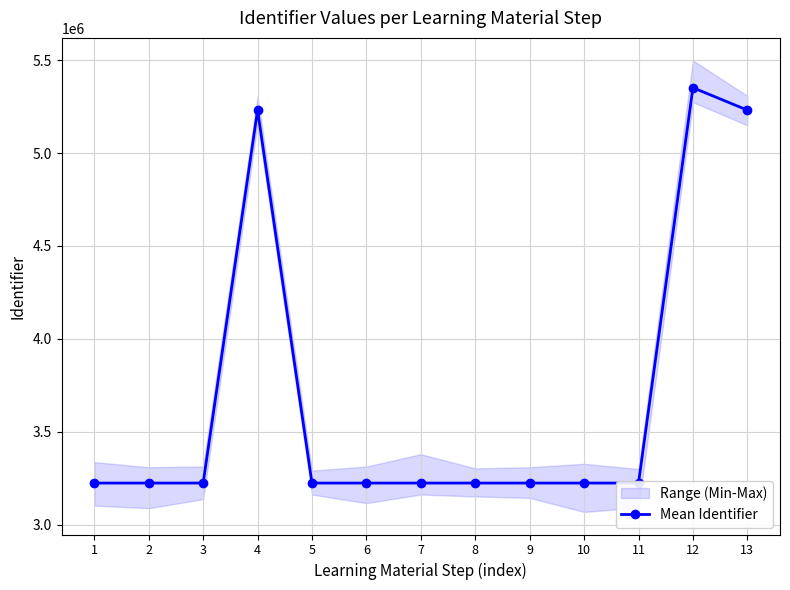

What is the difference between the maximum and minimum values?

2128016